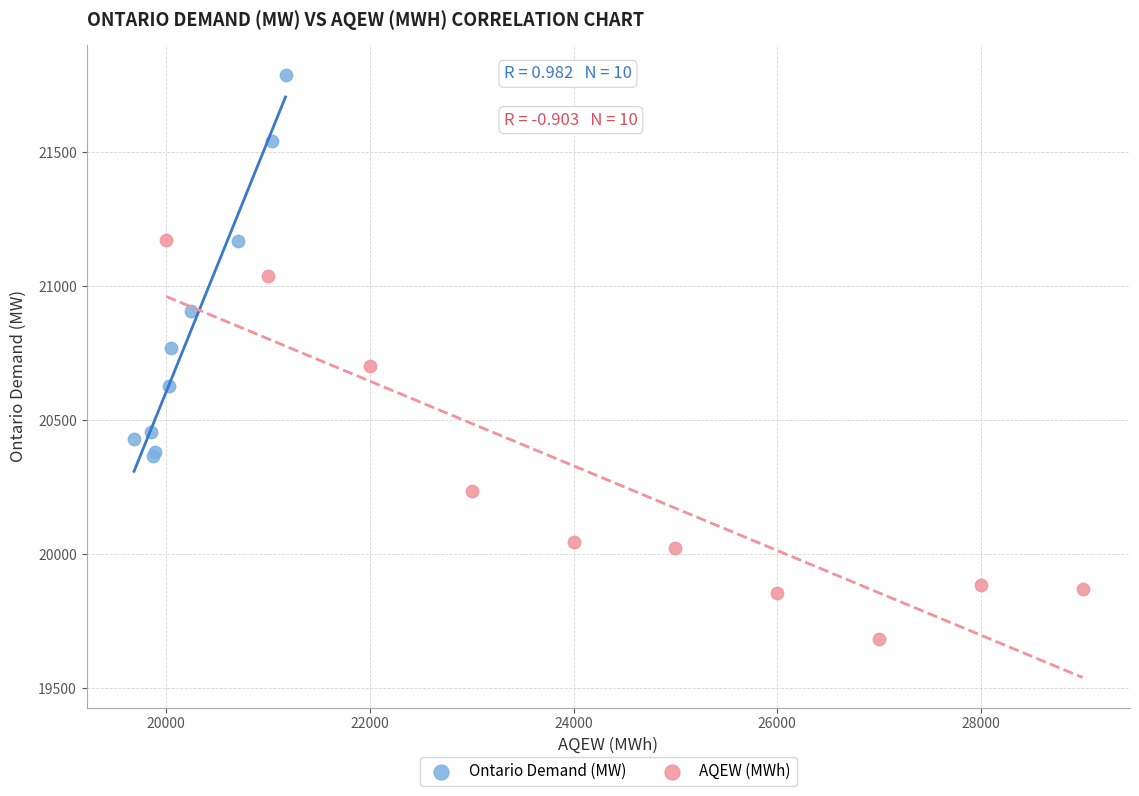

Which series reaches the maximum Y coordinate?

Ontario Demand (MW)